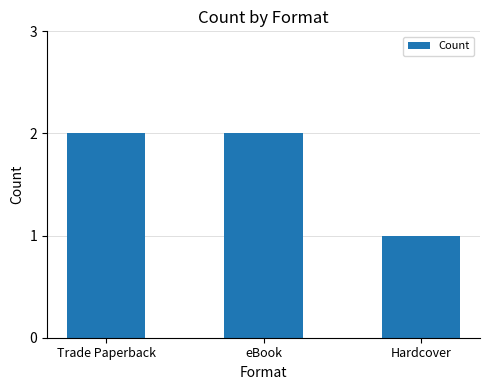

The chart shows a value of 1 at Hardcover. True or false?

True